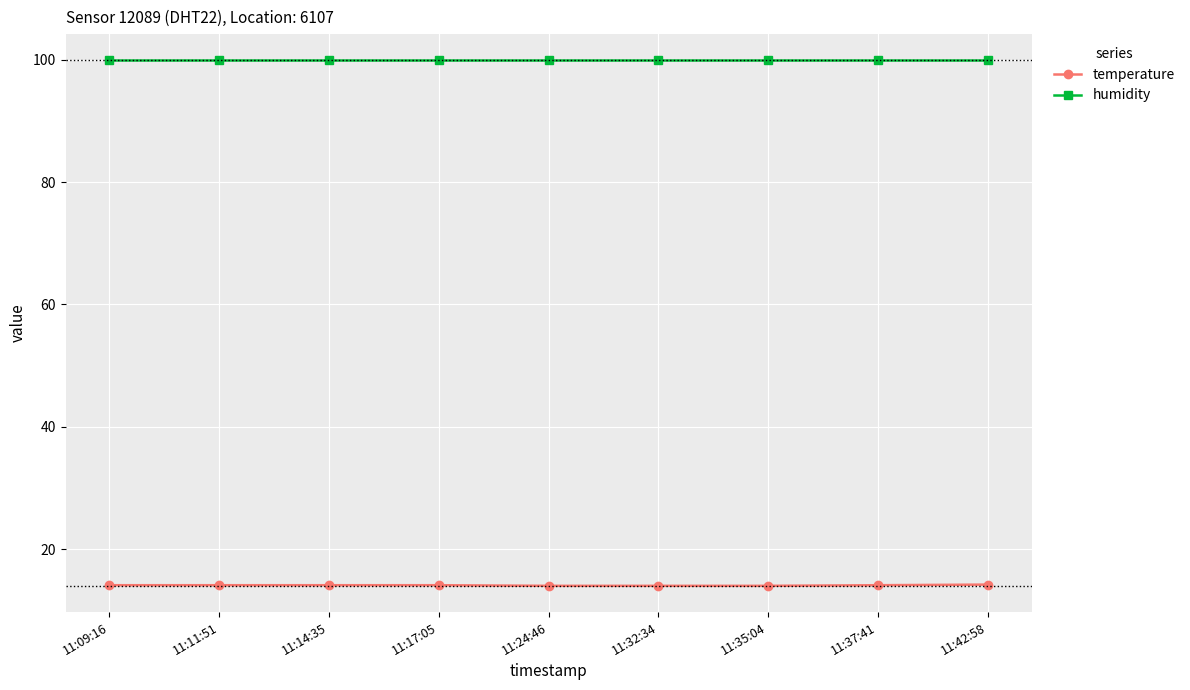

At how many categories does at least one series exceed 57?

9